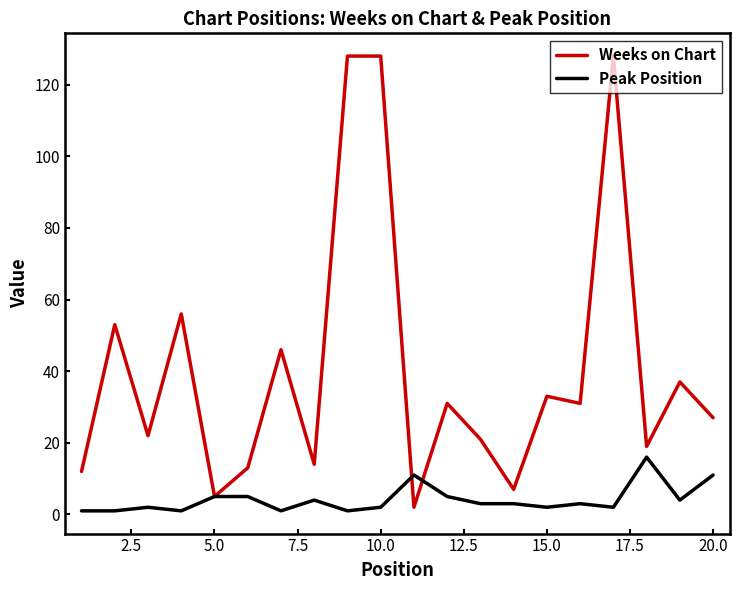

True or false: Peak Position and Weeks on Chart cross at least once.

True